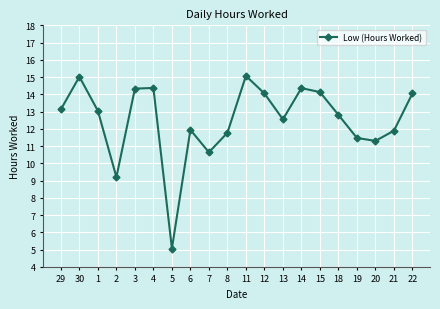

What is the difference between the values at 8 and 15?

2.4